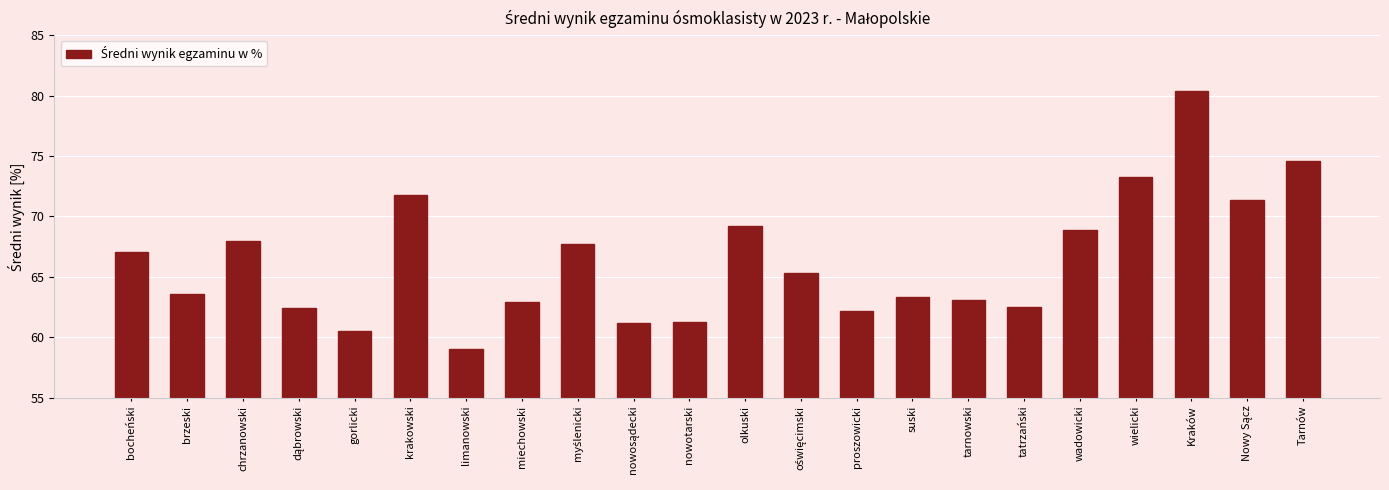

What is the smallest value displayed?

59.0